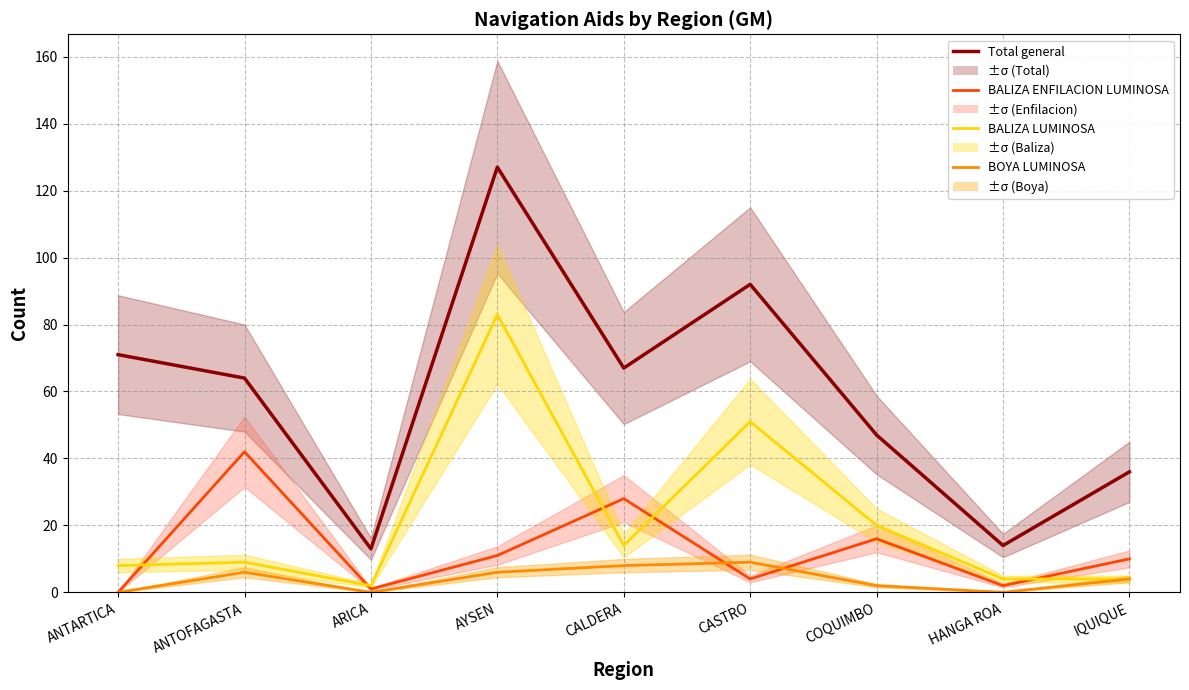

Where is Total general nearest to the value 70?

ANTARTICA